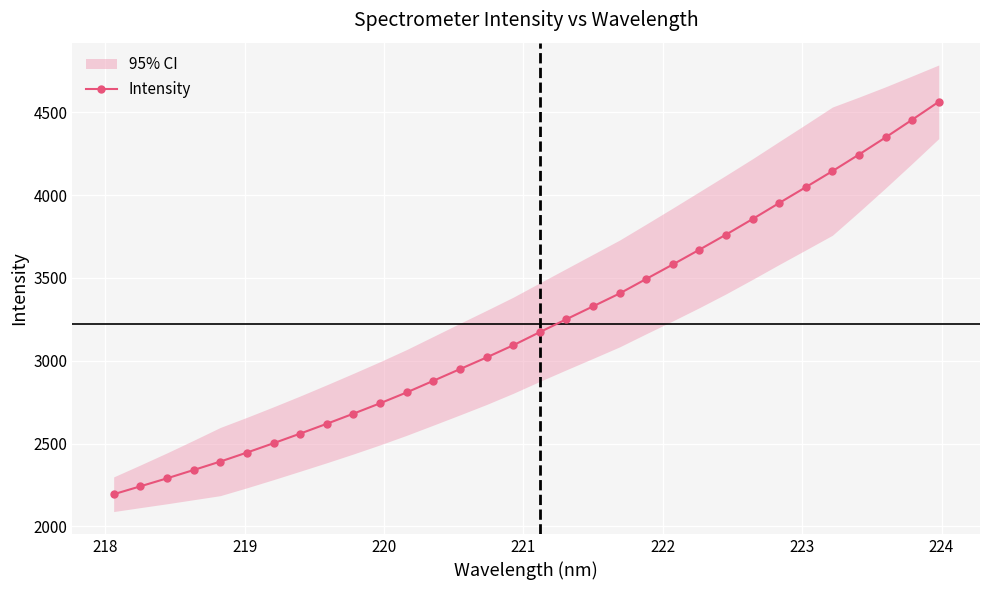

What is the maximum value for Intensity?

4562.7